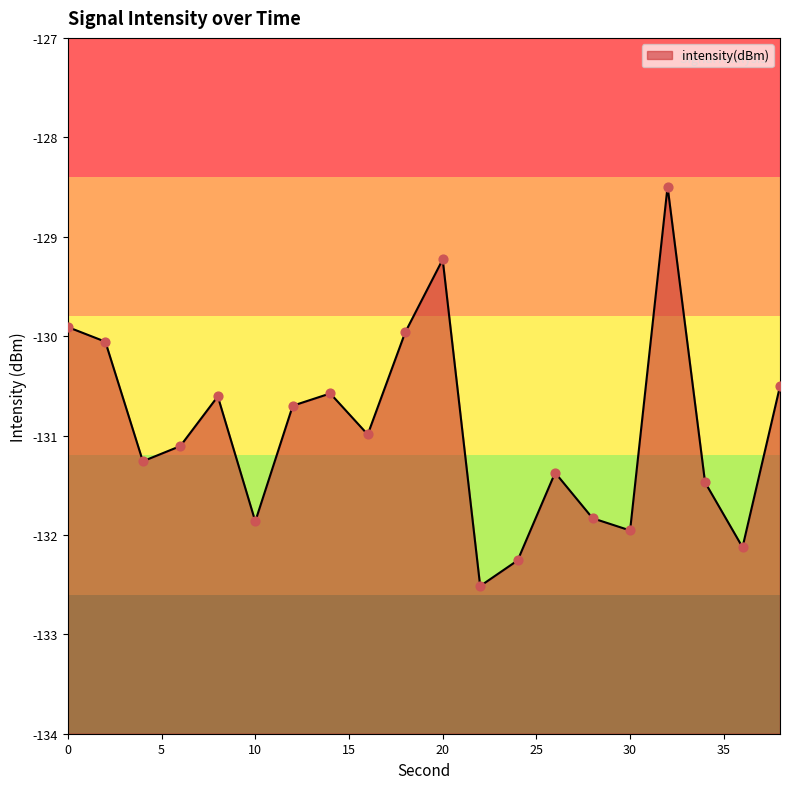

What is the change in value from 6 to 26?

-0.3